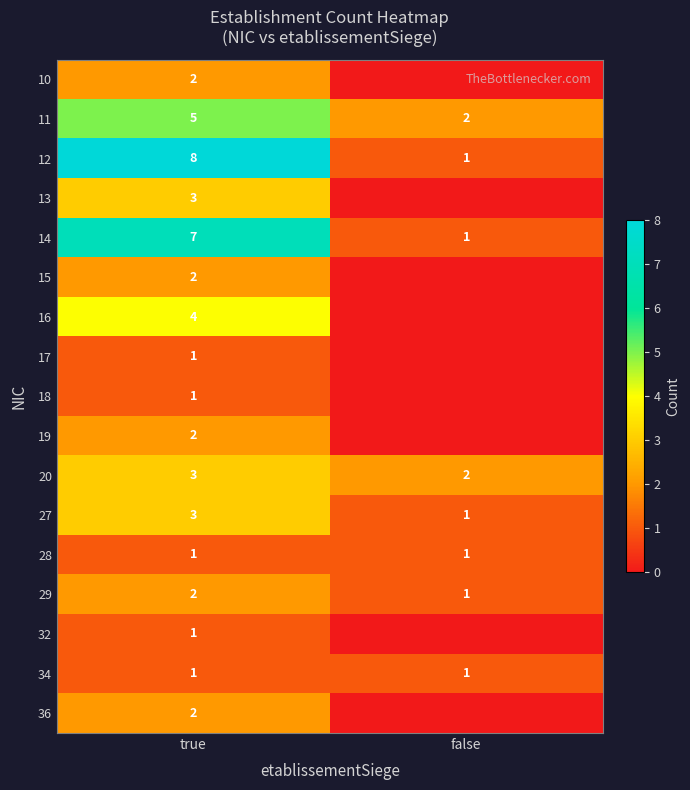

What is the greatest value displayed?

8